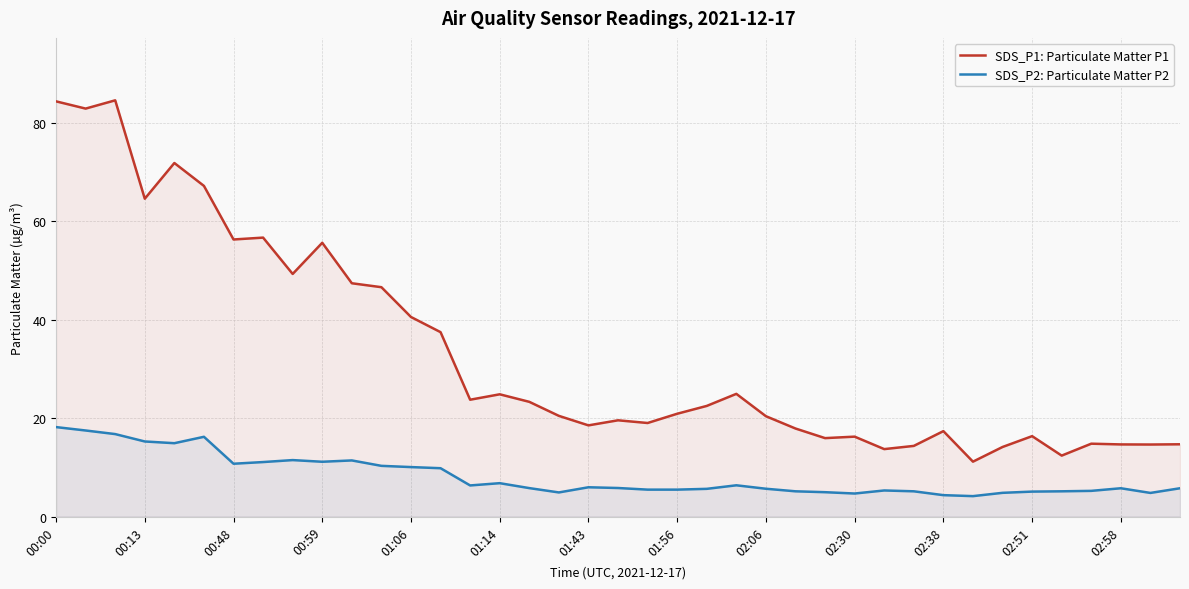

Which series has the widest spread of values?

SDS_P1: Particulate Matter P1